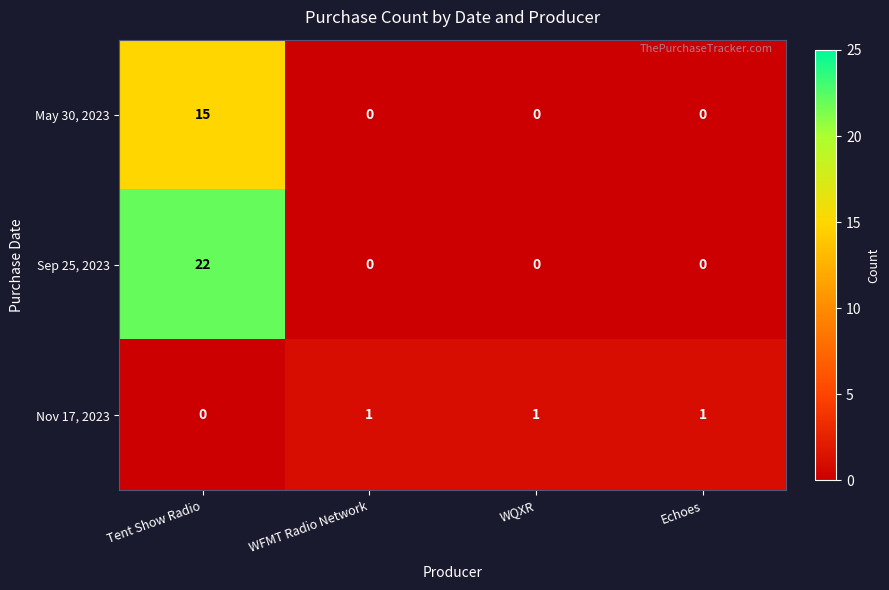

Which series has the largest total across all categories?

Sep 25, 2023